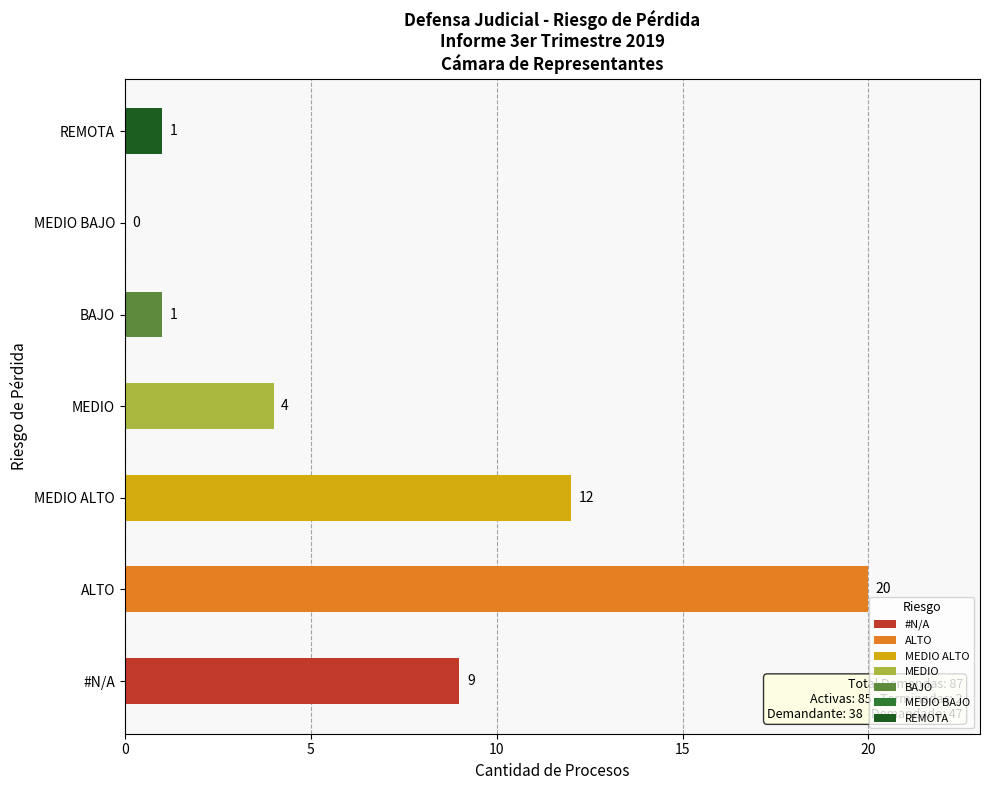

What is the sum of all values?

47